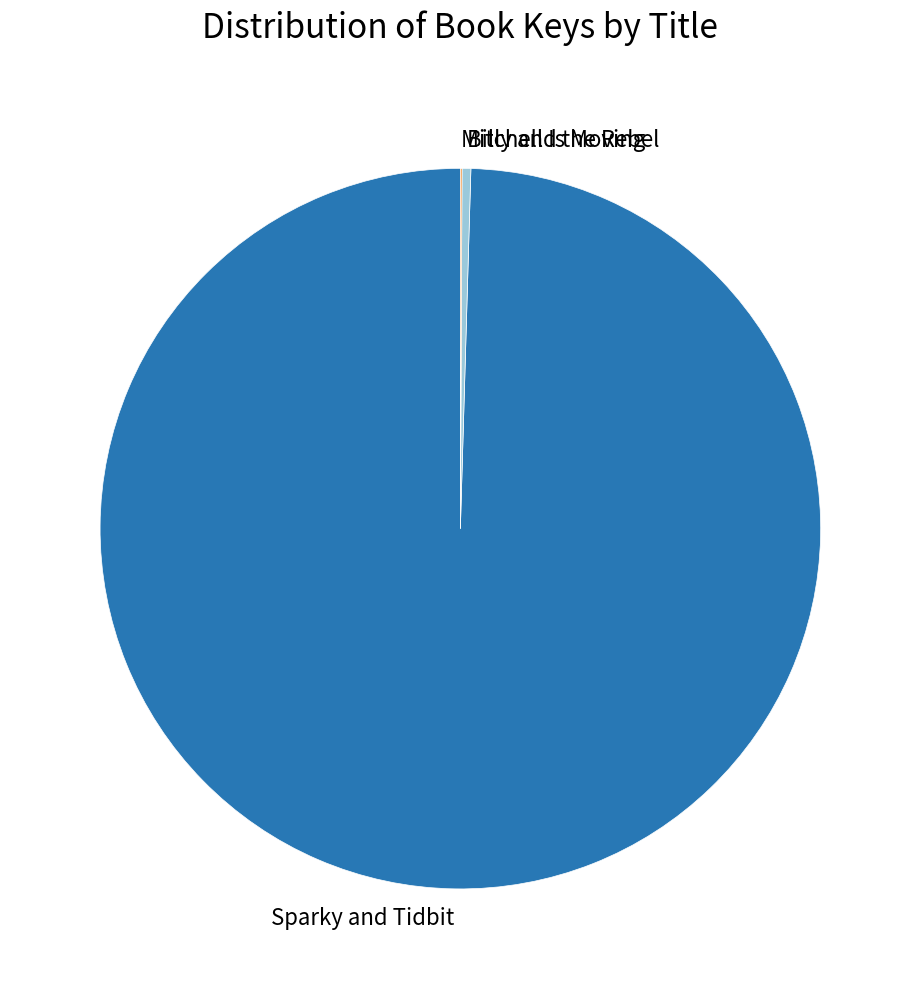

Do Sparky and Tidbit and Billy and the Rebel together represent more than half of the pie?

Yes